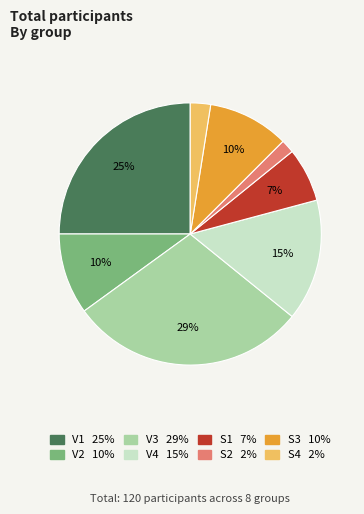

To the nearest percent, what is the difference between the S1 and V4 slice percentages?

8%